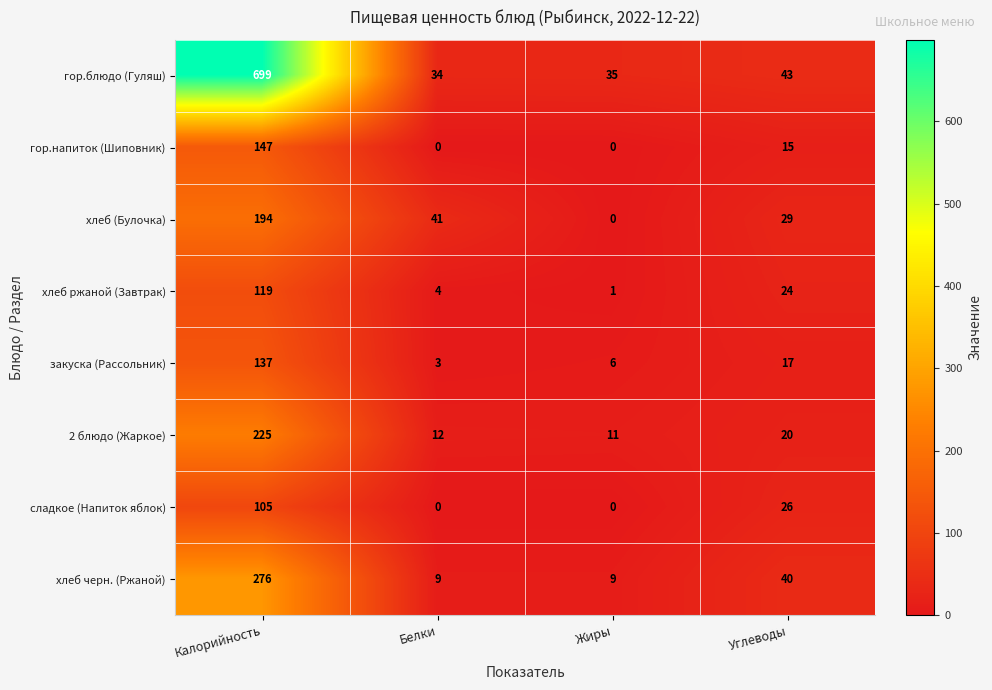

What is the maximum value for сладкое (Напиток яблок)?

105